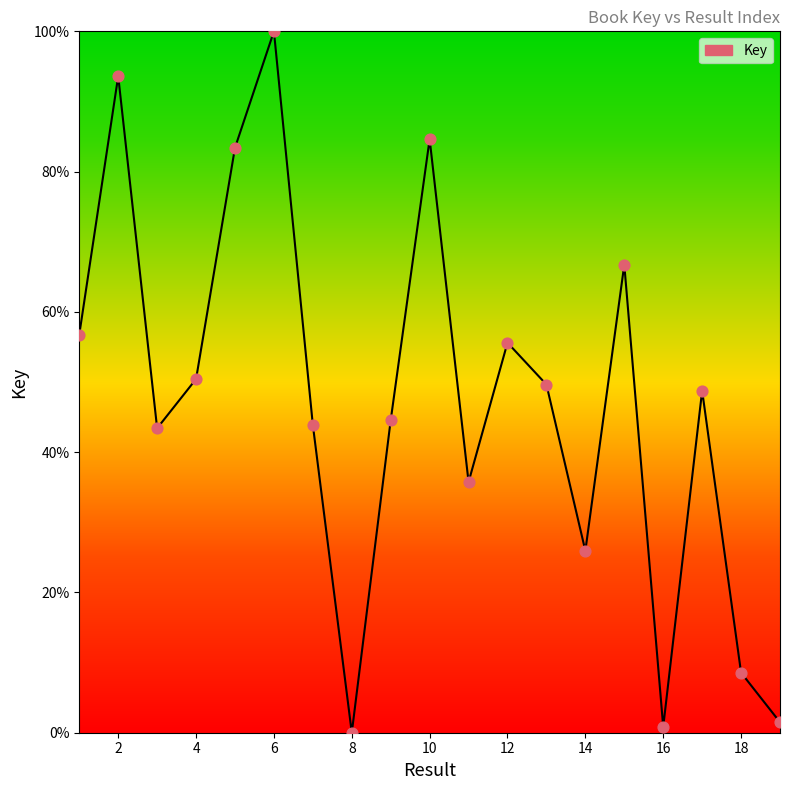

What is the difference between the maximum and minimum values?

100.0